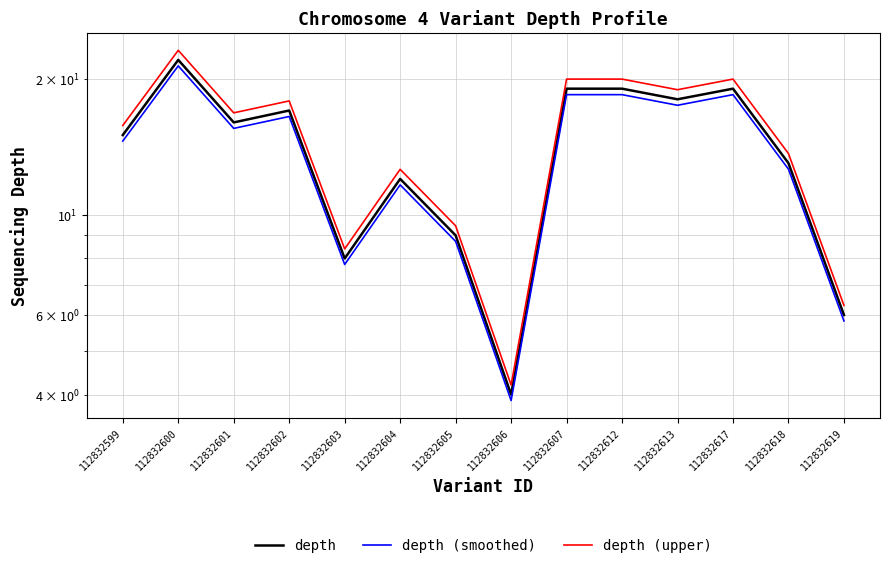

How many lines are shown in the chart?

3